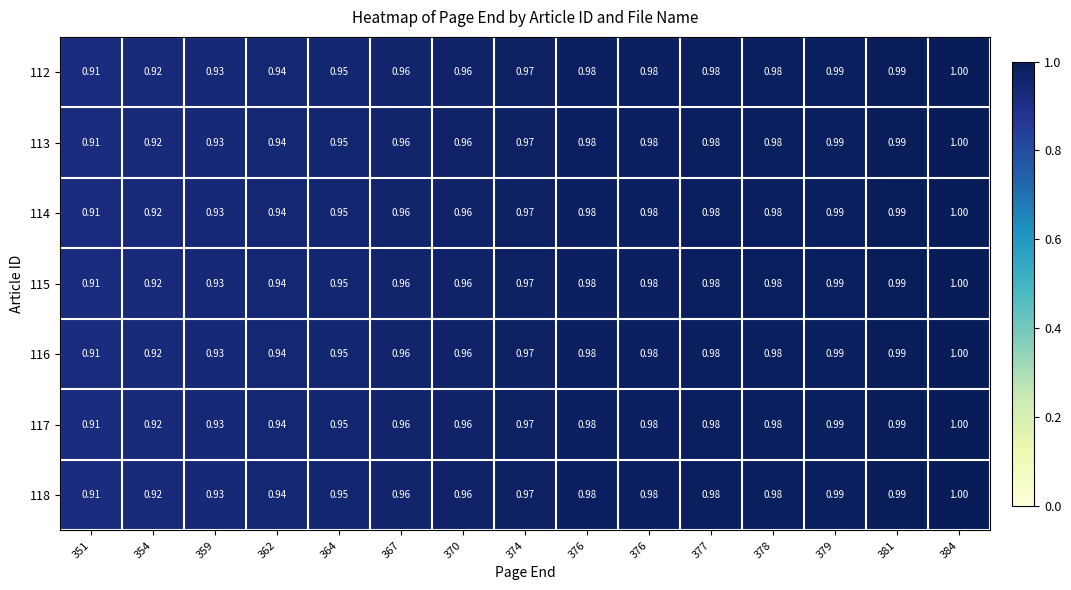

Count the number of categories in the chart.

15